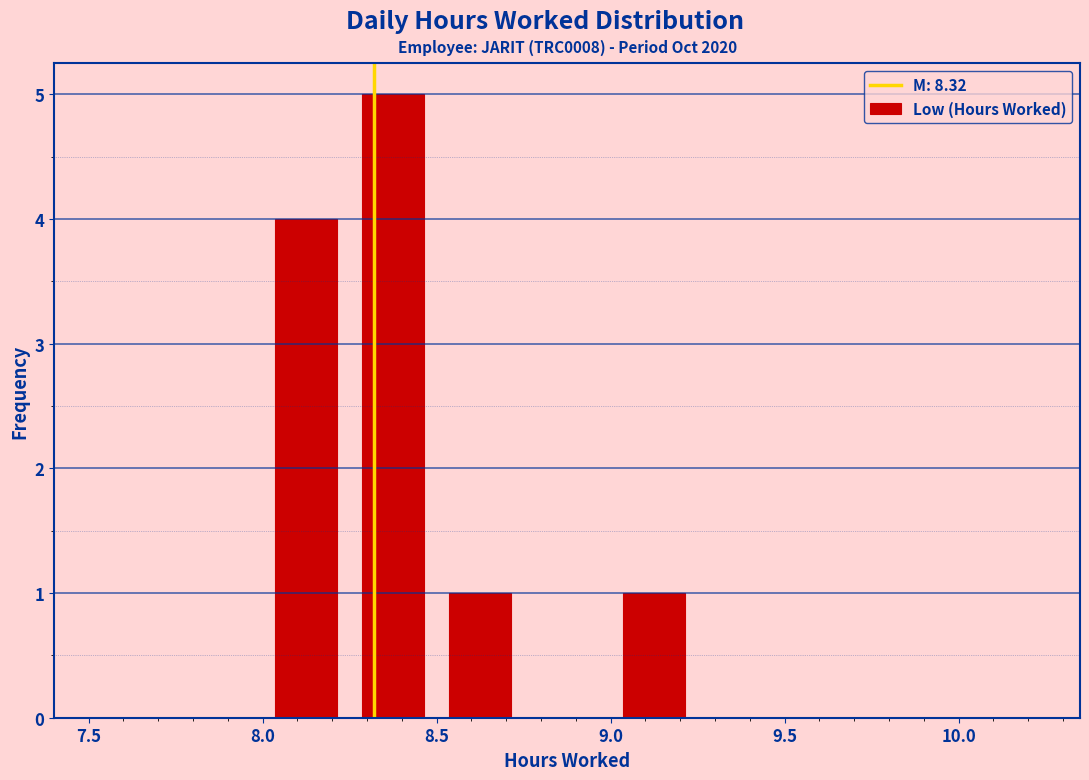

Over which range of the x-axis is the bar tallest?

8.25 to 8.50